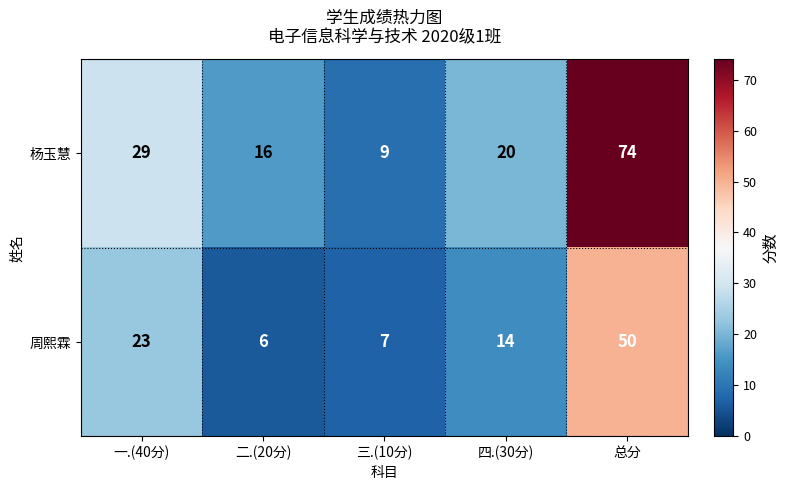

How many series are shown in this chart?

2